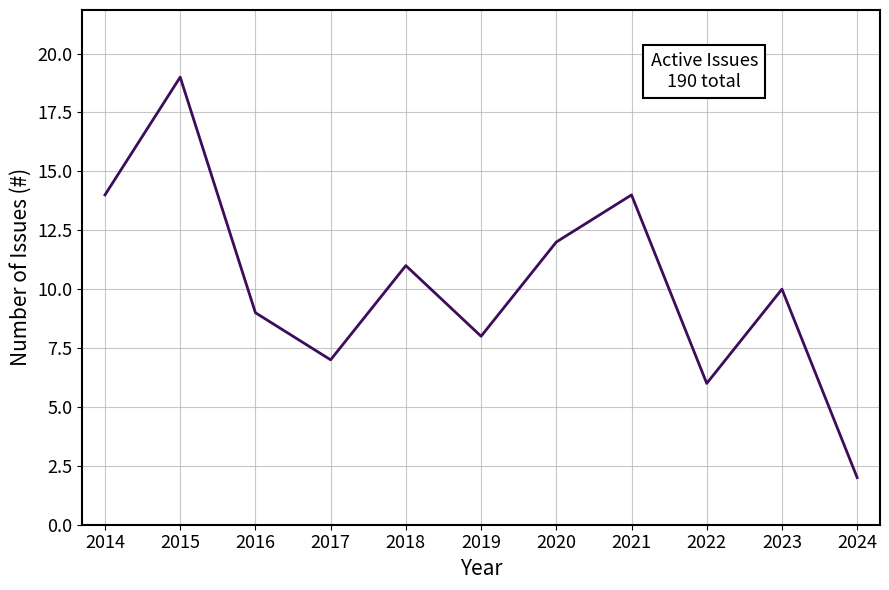

What is the difference between the values at 2017 and 2014?

7